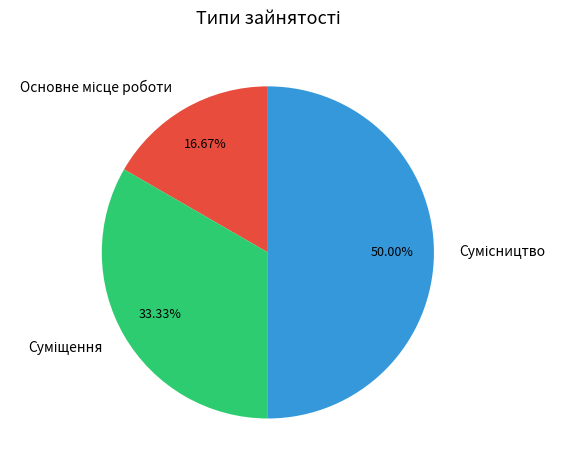

What percentage is NOT represented by Сумісництво?

50.0%